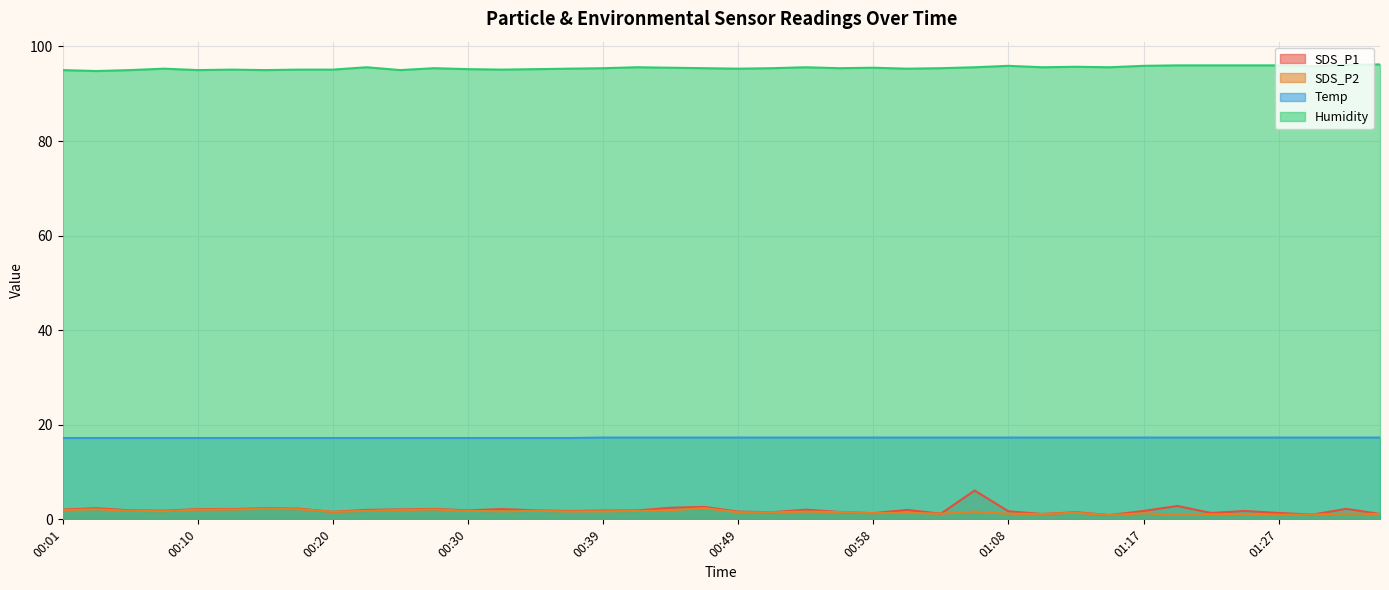

What is the sum of the SDS_P1 values at 00:49 and 00:22?

3.6